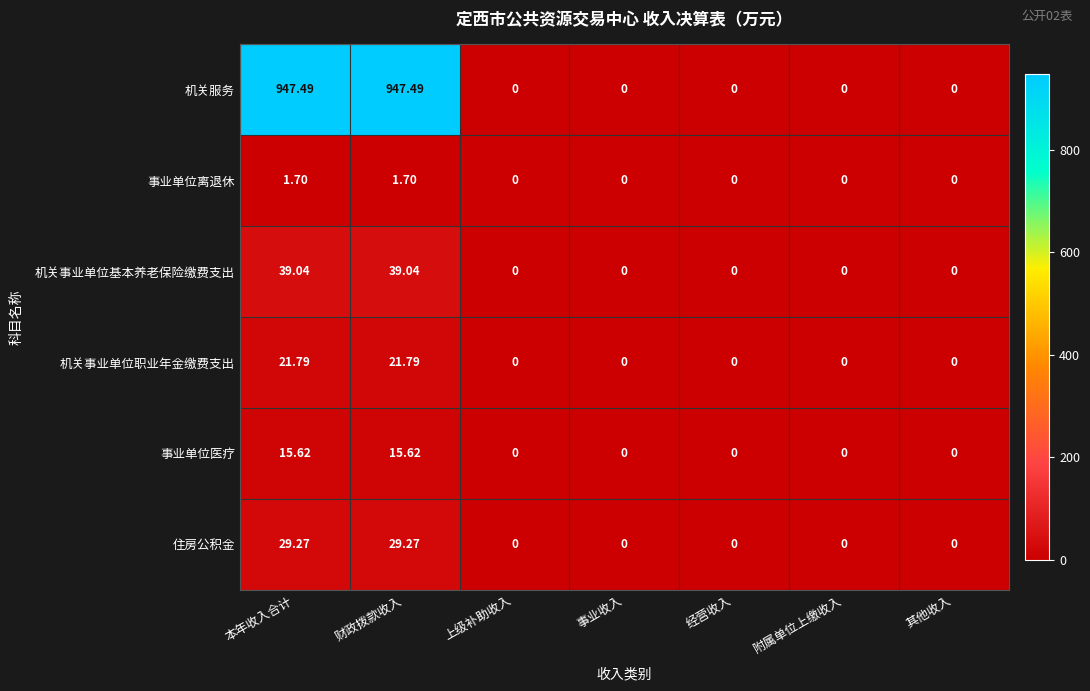

Is the value of 事业单位离退休 at 财政拨款收入 greater than the value of 机关服务 at 本年收入合计?

No